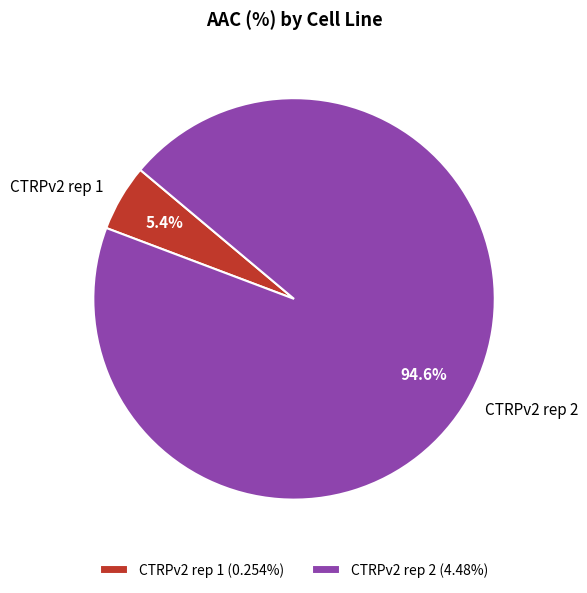

Does any single category account for the majority?

Yes